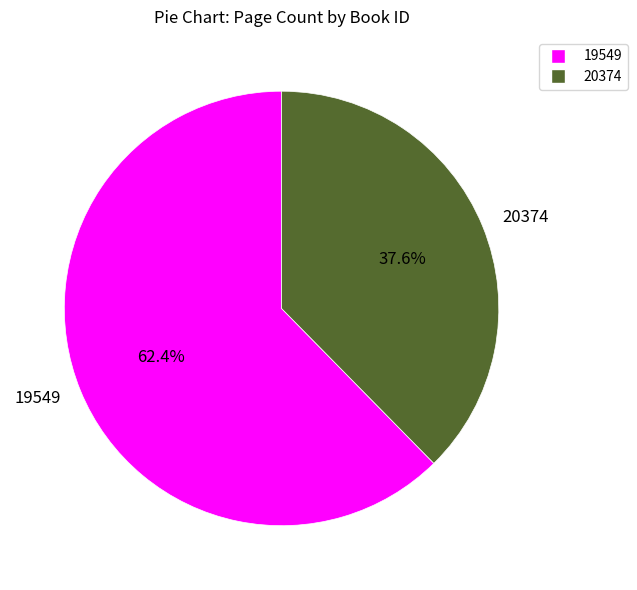

Is the sum of 20374 and 19549 greater than half?

Yes